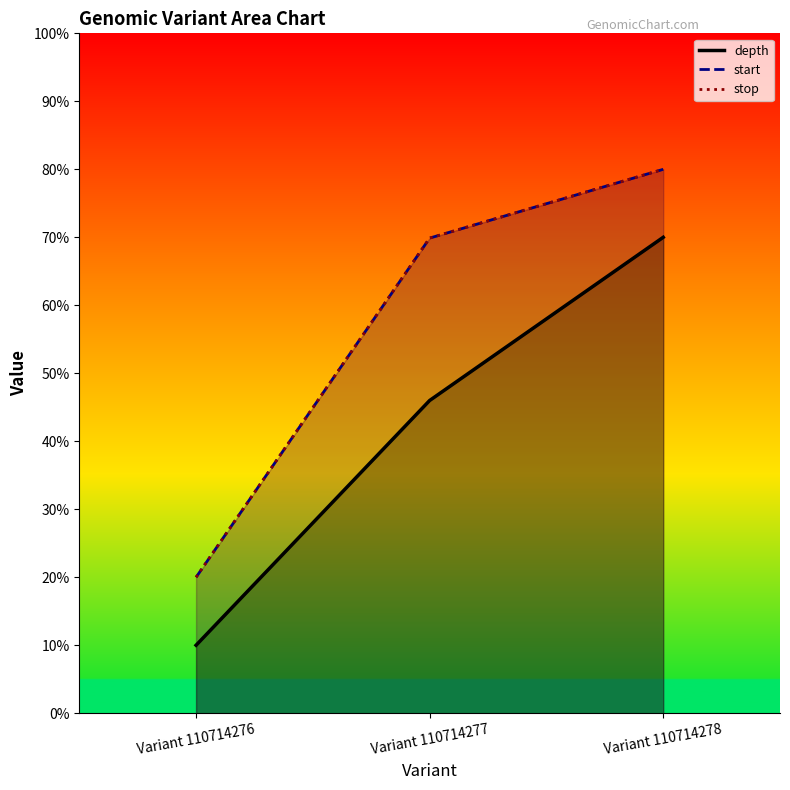

What is the difference between the highest and lowest values at Variant 110714278?

10.0